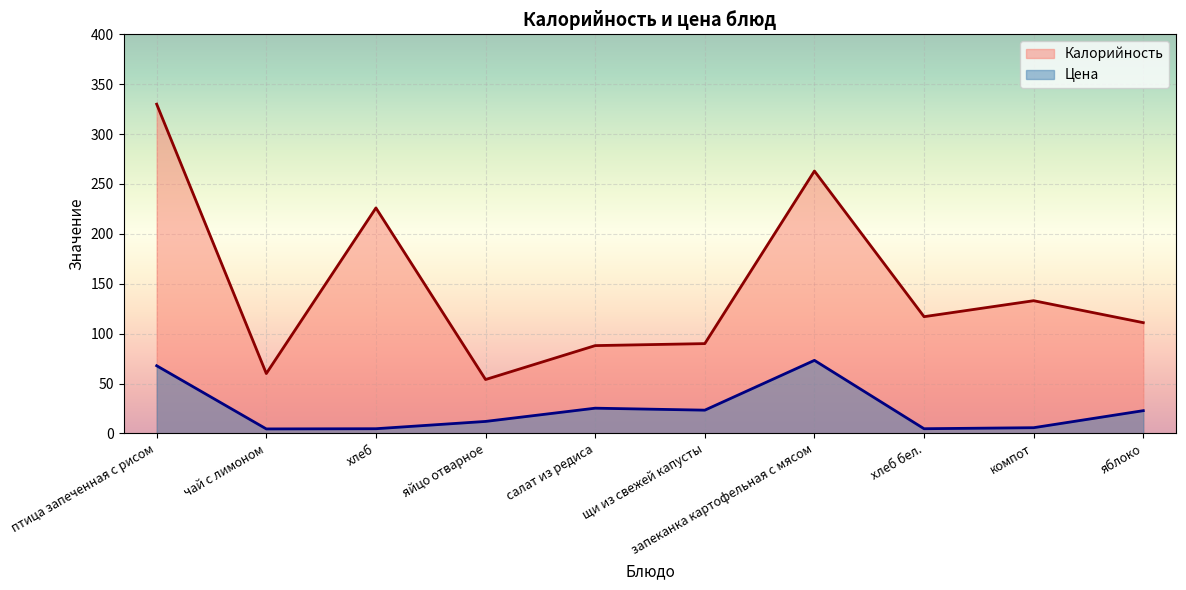

At which label does Калорийность reach its peak?

птица запеченная с рисом